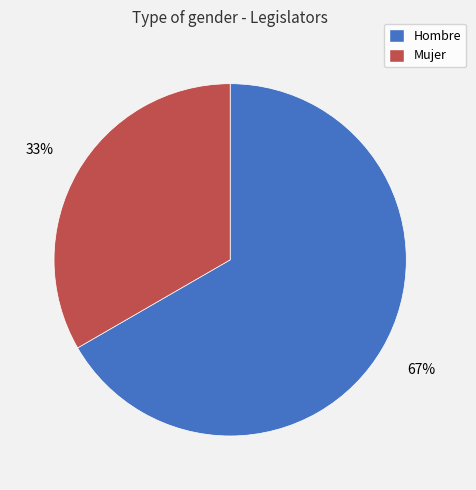

Is it true that Hombre is 74% of the pie?

False